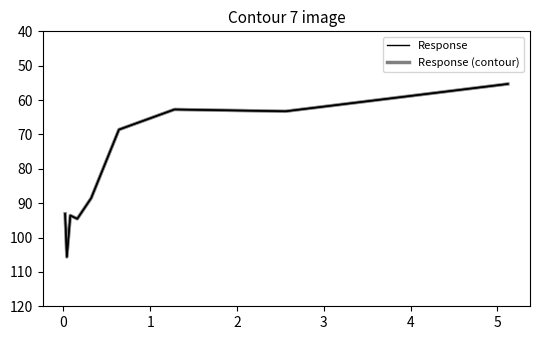

Which series has the largest total across all categories?

Response